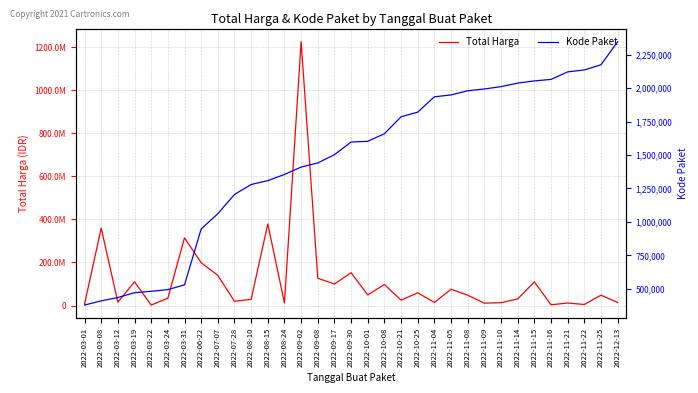

What is the sum of the Kode Paket values at 2022-03-19 and 2022-11-21?

2592429